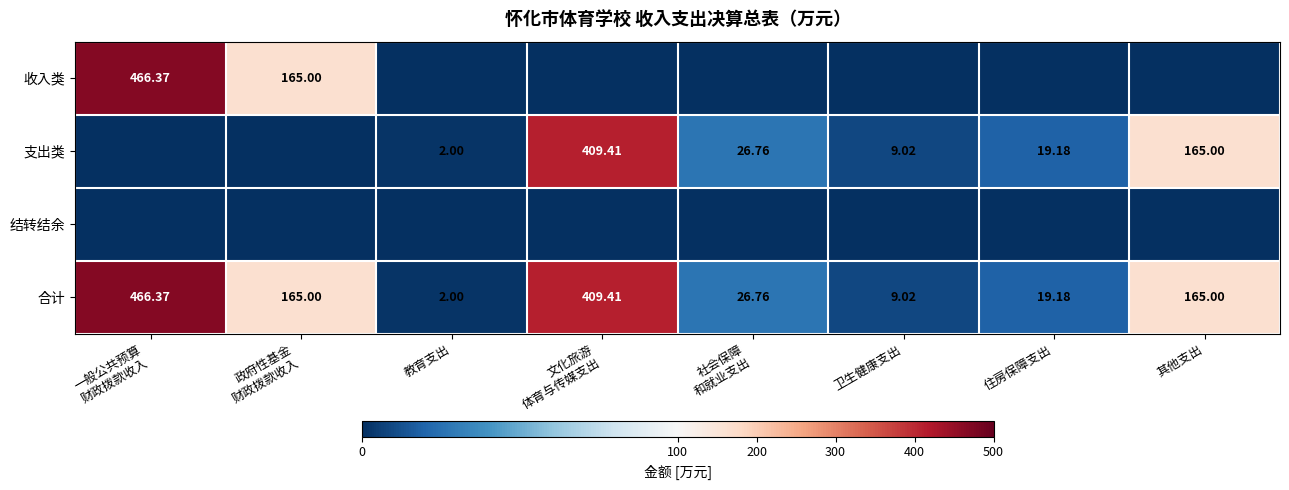

Which category has the lowest value in the 合计 series?

教育支出